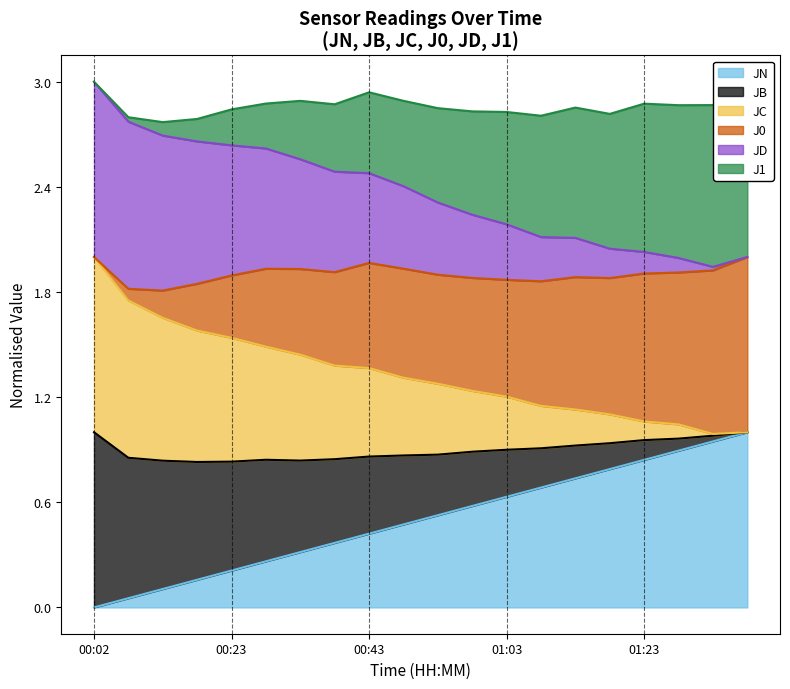

What is the maximum value shown in the chart?

3.0